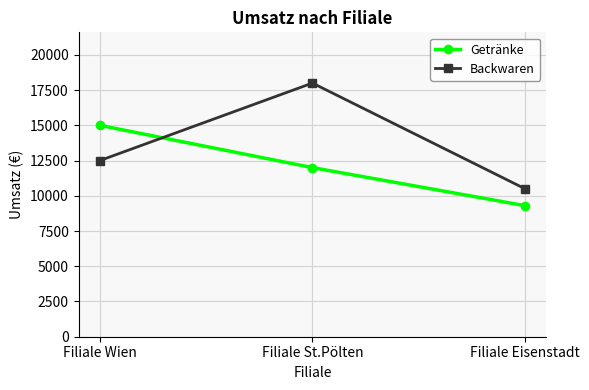

The value of Getränke at Filiale Eisenstadt is 9300. True or false?

True